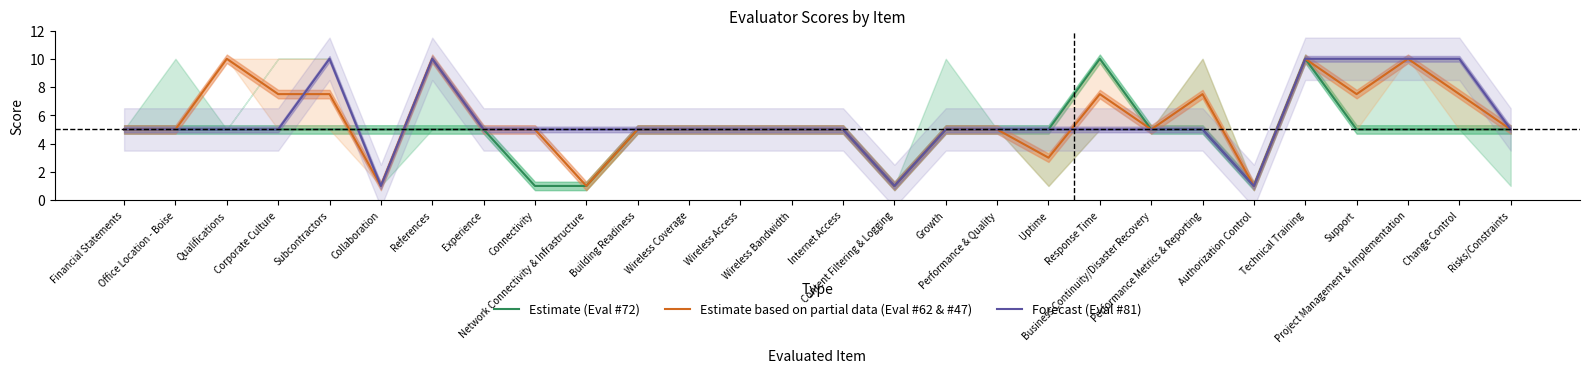

Reading left to right, list all the values displayed in this chart.

Estimate (Eval #72): Financial Statements=5.0	Office Location - Boise=5.0	Qualifications=5.0	Corporate Culture=5.0	Subcontractors=5.0	Collaboration=5.0	References=5.0	Experience=5.0	Connectivity=1.0	Network Connectivity & Infrastructure=1.0	Building Readiness=5.0	Wireless Coverage=5.0	Wireless Access=5.0	Wireless Bandwidth=5.0	Internet Access=5.0	Content Filtering & Logging=1.0	Growth=5.0	Performance & Quality=5.0	Uptime=5.0	Response Time=10.0	Business Continuity/Disaster Recovery=5.0	Performance Metrics & Reporting=5.0	Authorization Control=1.0	Technical Training=10.0	Support=5.0	Project Management & Implementation=5.0	Change Control=5.0	Risks/Constraints=5.0
Estimate based on partial data (Eval #62 & #47): Financial Statements=5.0	Office Location - Boise=5.0	Qualifications=10.0	Corporate Culture=7.5	Subcontractors=7.5	Collaboration=1.0	References=10.0	Experience=5.0	Connectivity=5.0	Network Connectivity & Infrastructure=1.0	Building Readiness=5.0	Wireless Coverage=5.0	Wireless Access=5.0	Wireless Bandwidth=5.0	Internet Access=5.0	Content Filtering & Logging=1.0	Growth=5.0	Performance & Quality=5.0	Uptime=3.0	Response Time=7.5	Business Continuity/Disaster Recovery=5.0	Performance Metrics & Reporting=7.5	Authorization Control=1.0	Technical Training=10.0	Support=7.5	Project Management & Implementation=10.0	Change Control=7.5	Risks/Constraints=5.0
Forecast (Eval #81): Financial Statements=5.0	Office Location - Boise=5.0	Qualifications=5.0	Corporate Culture=5.0	Subcontractors=10.0	Collaboration=1.0	References=10.0	Experience=5.0	Connectivity=5.0	Network Connectivity & Infrastructure=5.0	Building Readiness=5.0	Wireless Coverage=5.0	Wireless Access=5.0	Wireless Bandwidth=5.0	Internet Access=5.0	Content Filtering & Logging=1.0	Growth=5.0	Performance & Quality=5.0	Uptime=5.0	Response Time=5.0	Business Continuity/Disaster Recovery=5.0	Performance Metrics & Reporting=5.0	Authorization Control=1.0	Technical Training=10.0	Support=10.0	Project Management & Implementation=10.0	Change Control=10.0	Risks/Constraints=5.0